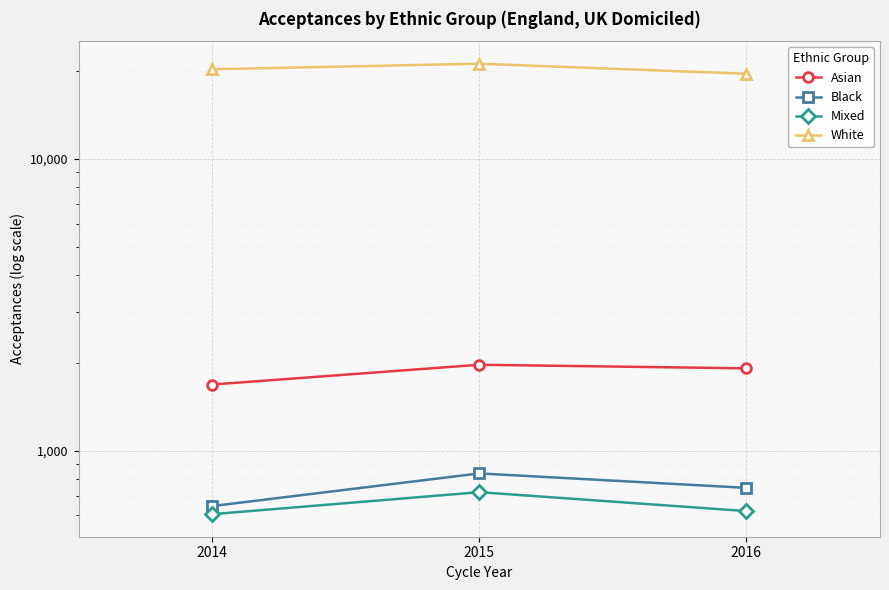

At which category is the sum across all series the highest?

2015